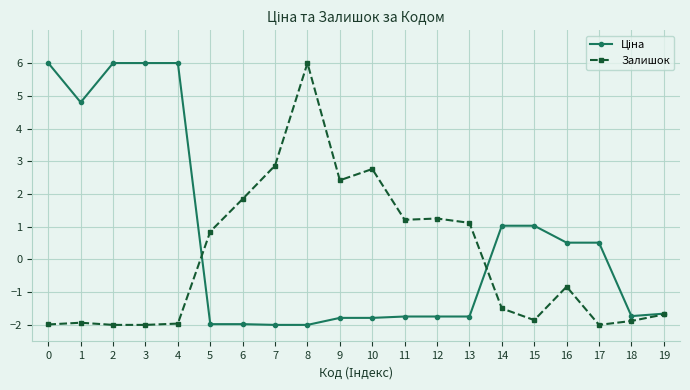

True or false: Залишок has more than 2 points higher than both neighbors.

True